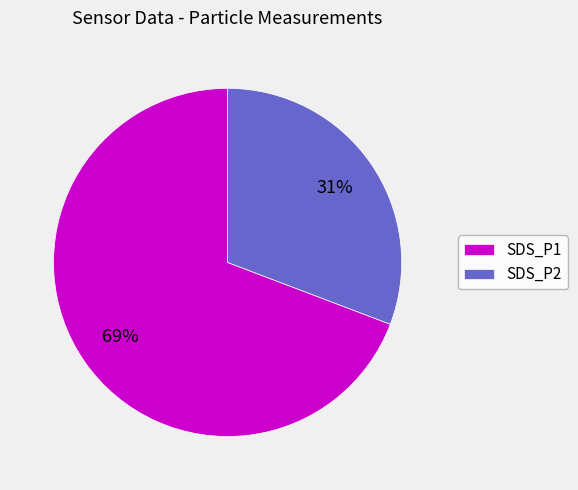

To the nearest percent, what is the combined percentage of SDS_P1 and SDS_P2?

100%